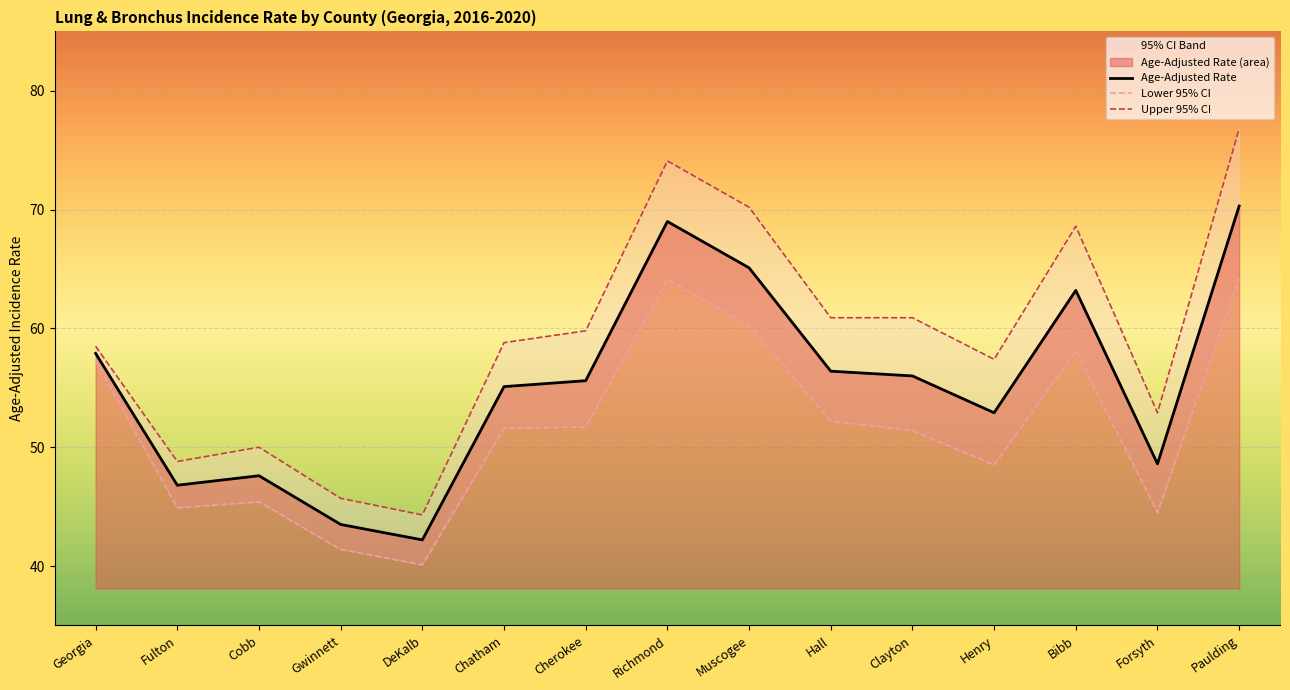

At which category does Age-Adjusted Rate reach its first local valley?

Fulton